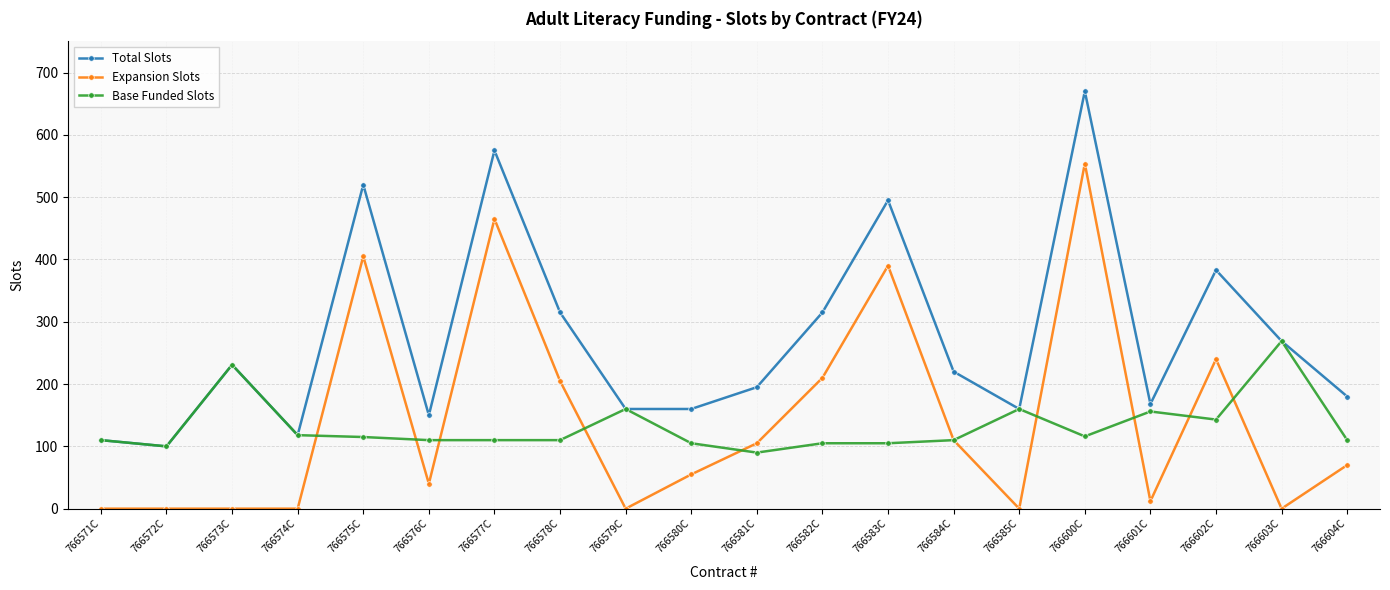

The Base Funded Slots series shows 90 at 766581C. True or false?

True